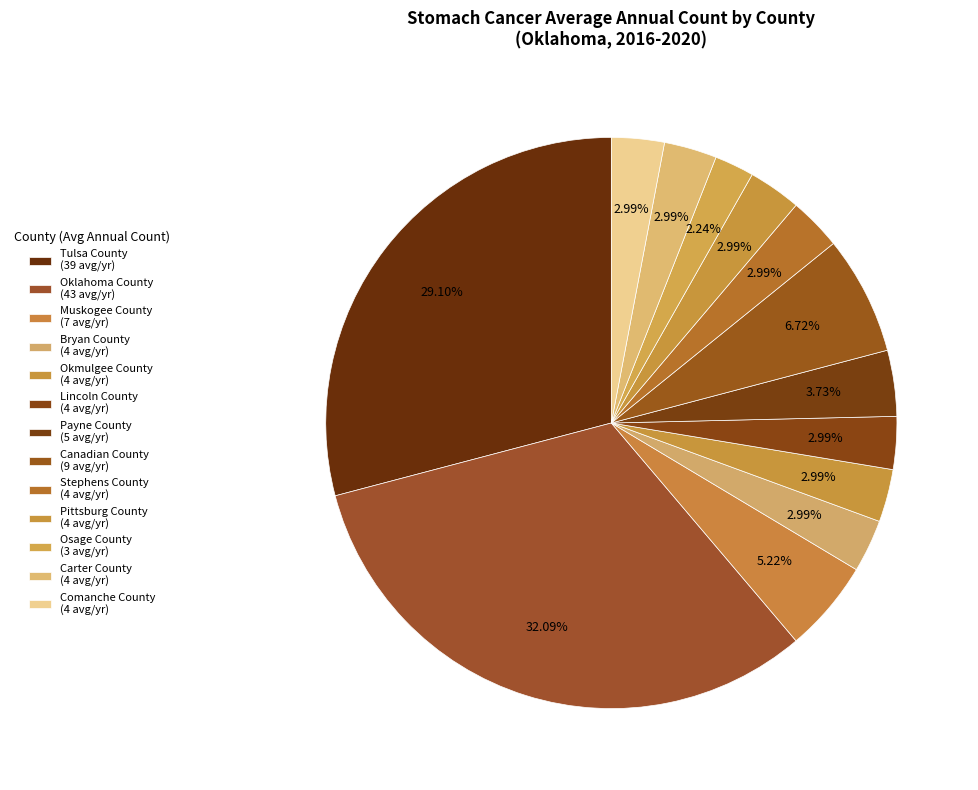

Rank the categories by value from lowest to highest.

Osage County, Bryan County, Okmulgee County, Lincoln County, Stephens County, Pittsburg County, Carter County, Comanche County, Payne County, Muskogee County, Canadian County, Tulsa County, Oklahoma County